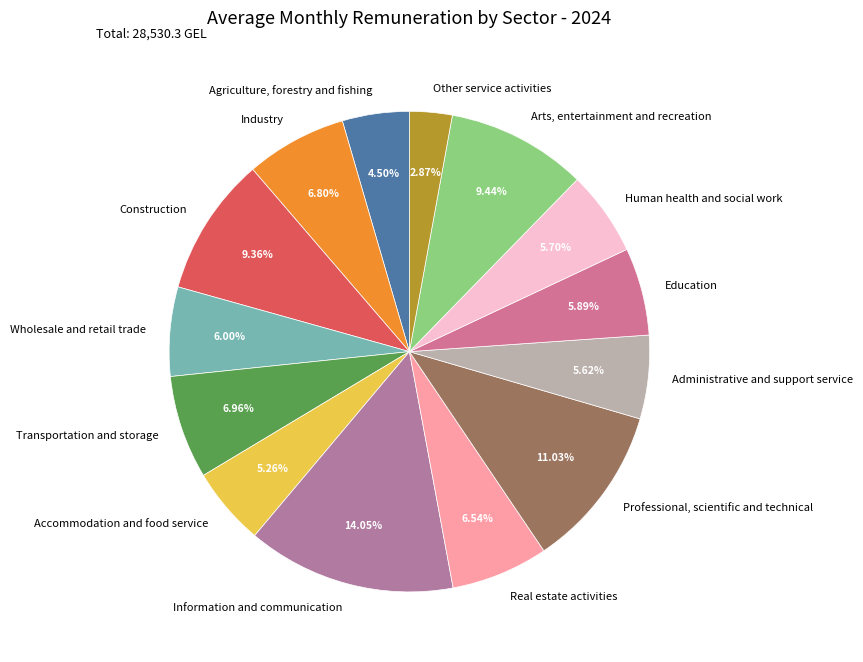

Count the number of slices in the pie.

14